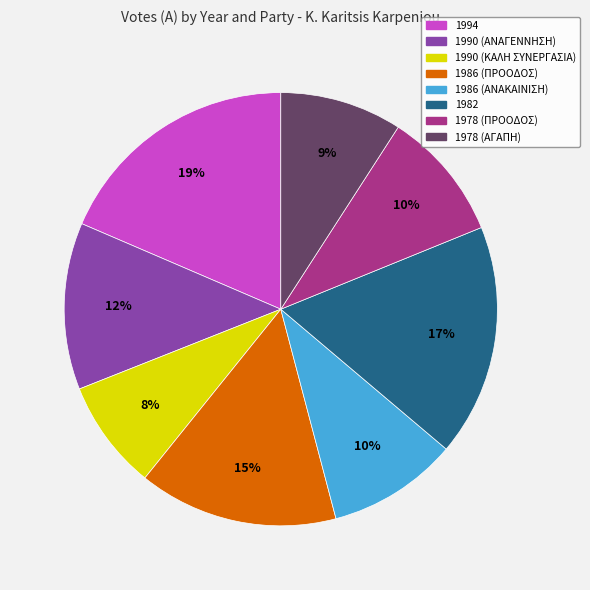

Combined, do 1990 (ΑΝΑΓΕΝΝΗΣΗ) and 1986 (ΠΡΟΟΔΟΣ) account for over 50%?

No